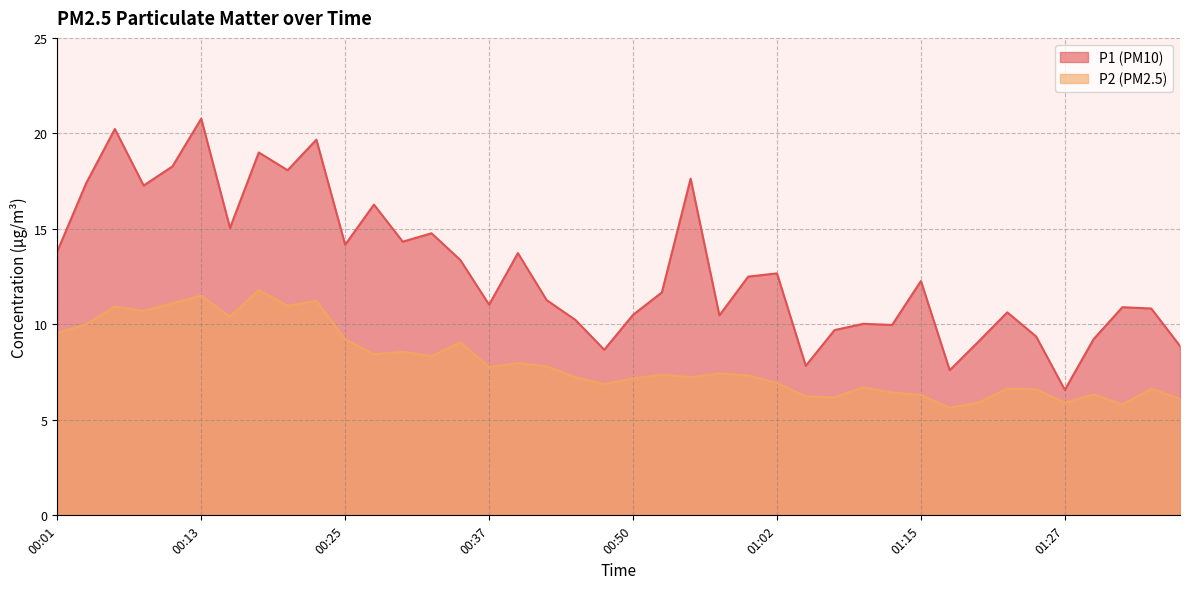

What are all the series names shown in the legend?

P1 (PM10), P2 (PM2.5)